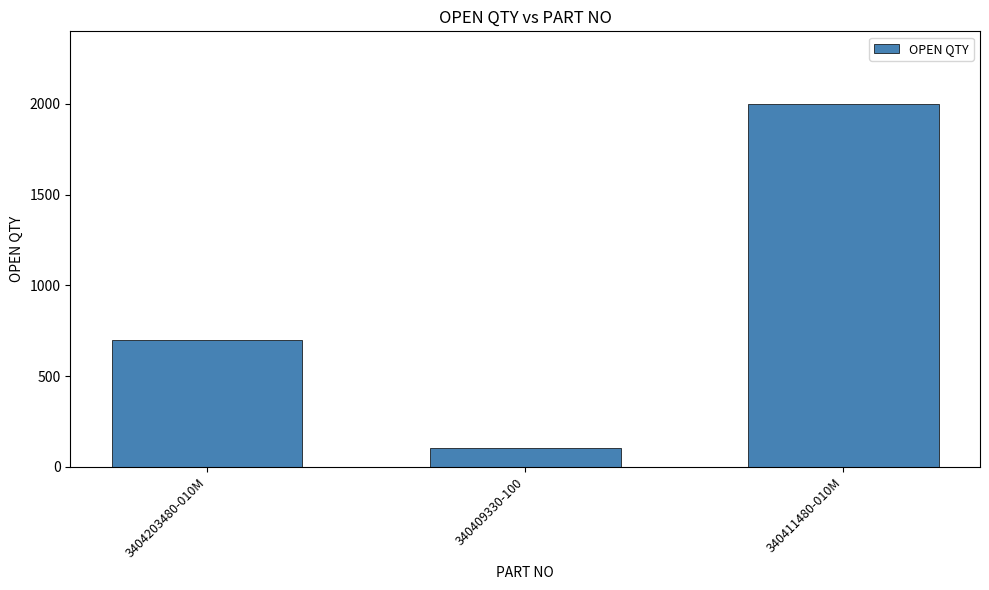

Between 340411480-010M and 3404203480-010M, which is larger?

340411480-010M